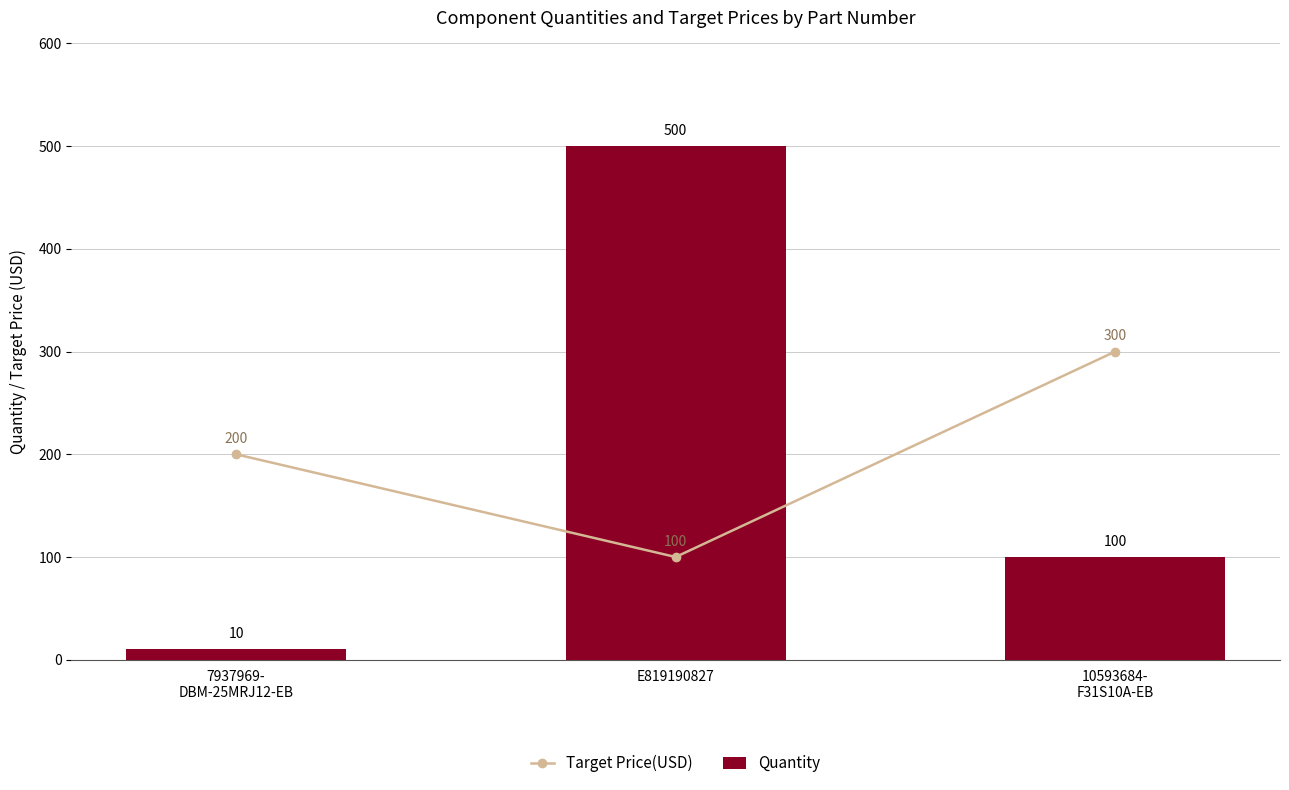

Which category has the lowest value across all series?

7937969-
DBM-25MRJ12-EB